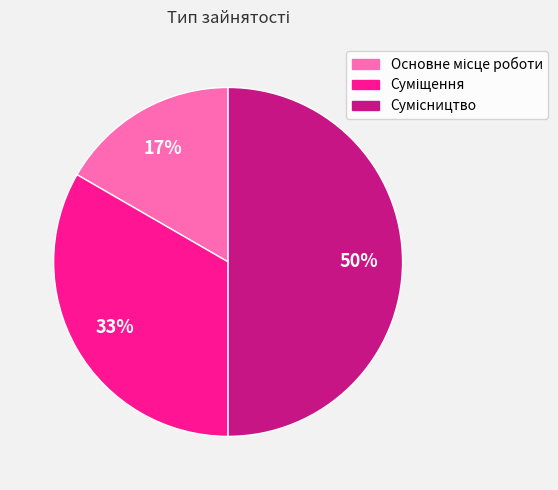

To the nearest percent, what is the difference between the largest and smallest slice percentages?

33%